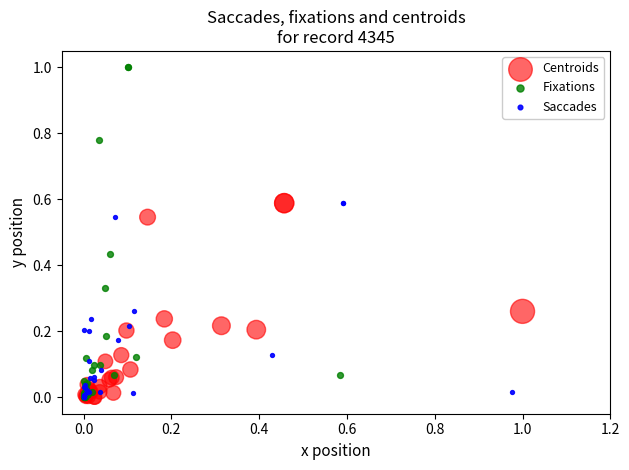

What are all the series names shown in the legend?

Centroids, Fixations, Saccades